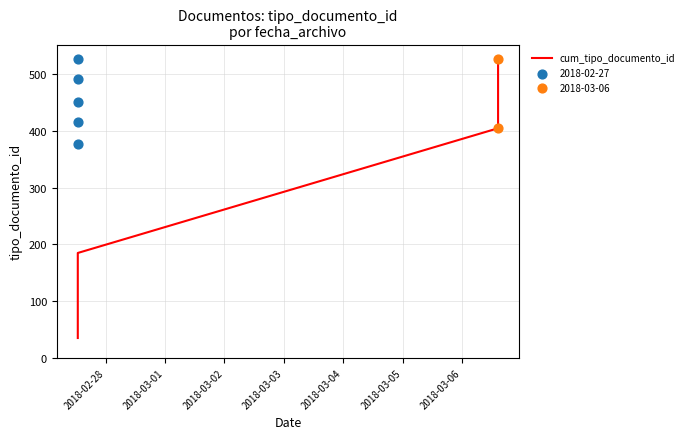

Which has a higher value, 2018-03-04 or 2018-02-28?

2018-03-04